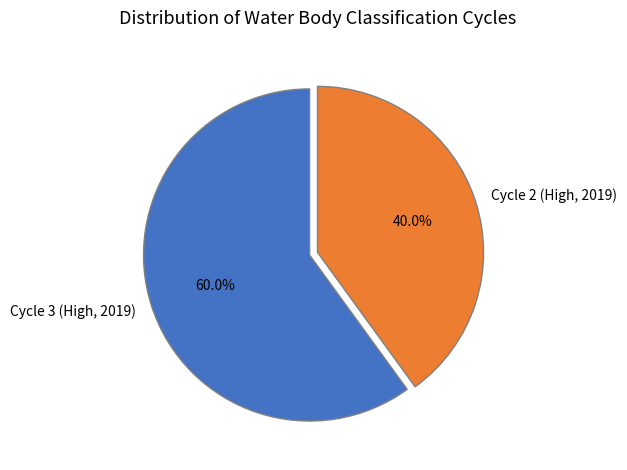

The Cycle 3 (High, 2019) slice represents 60% of the pie. True or false?

True